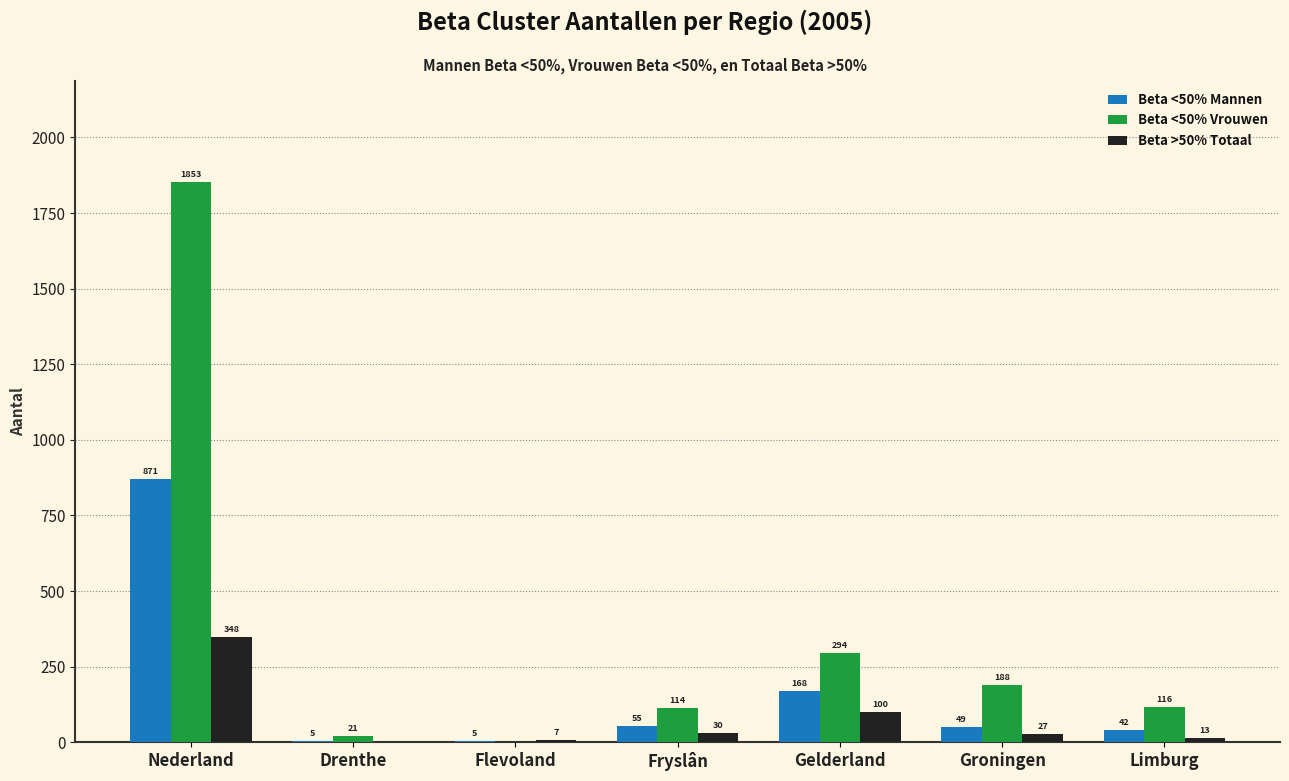

What is the total value across all series at Groningen?

264